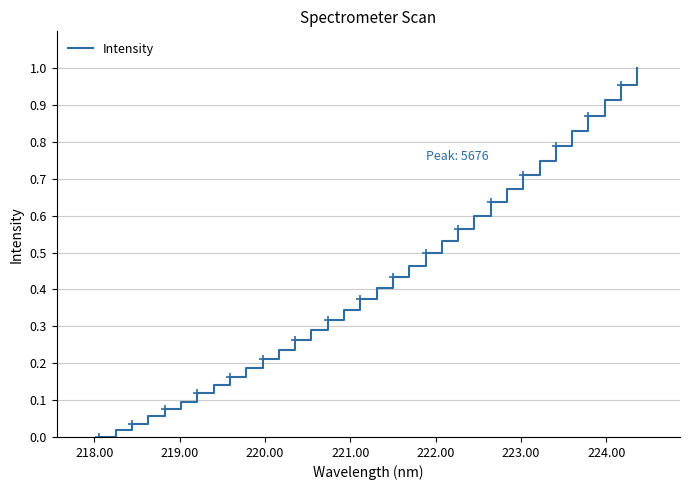

Does the chart display data point markers on the line(s)?

No